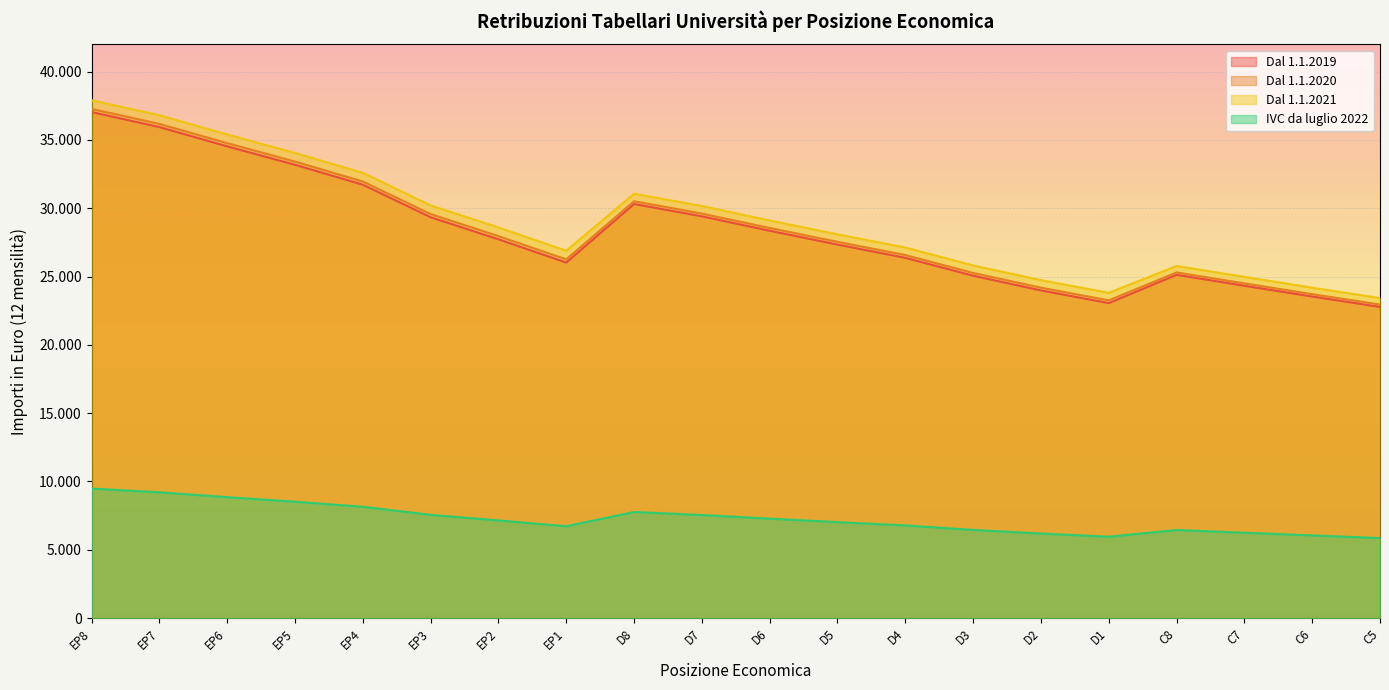

Rank the series at C8 from highest to lowest value.

Dal 1.1.2021, Dal 1.1.2020, Dal 1.1.2019, IVC da luglio 2022